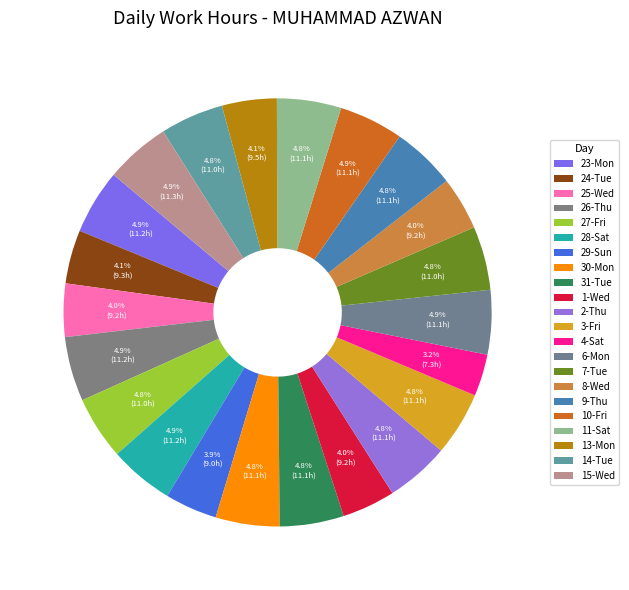

Does 8-Wed account for over 50% of the chart?

No